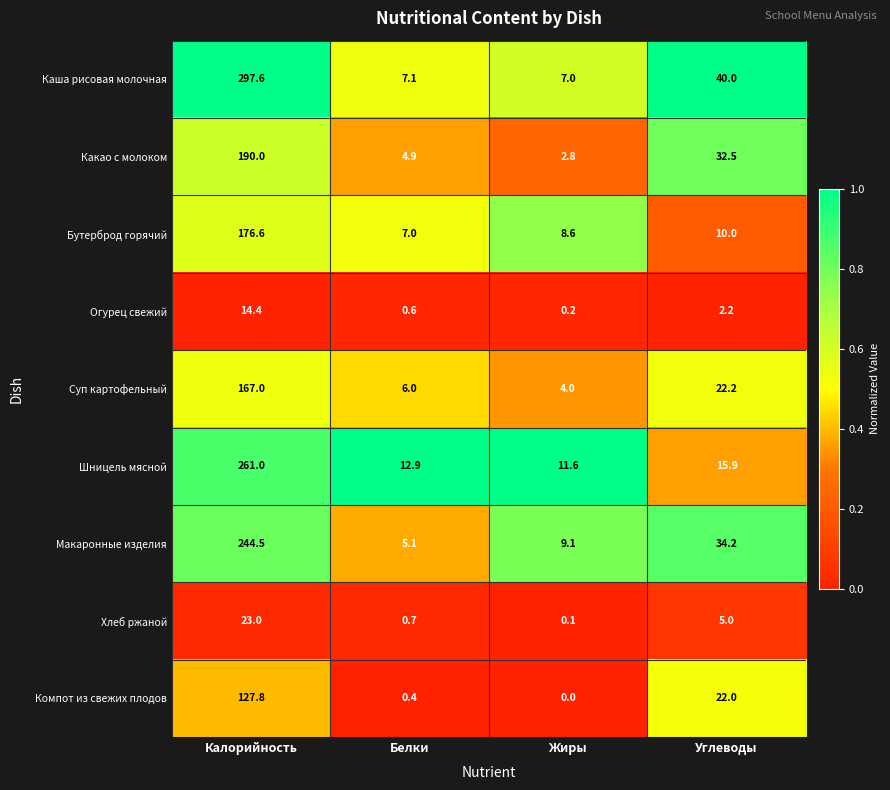

What is the difference between the Шницель мясной values at Белки and Калорийность?

248.1